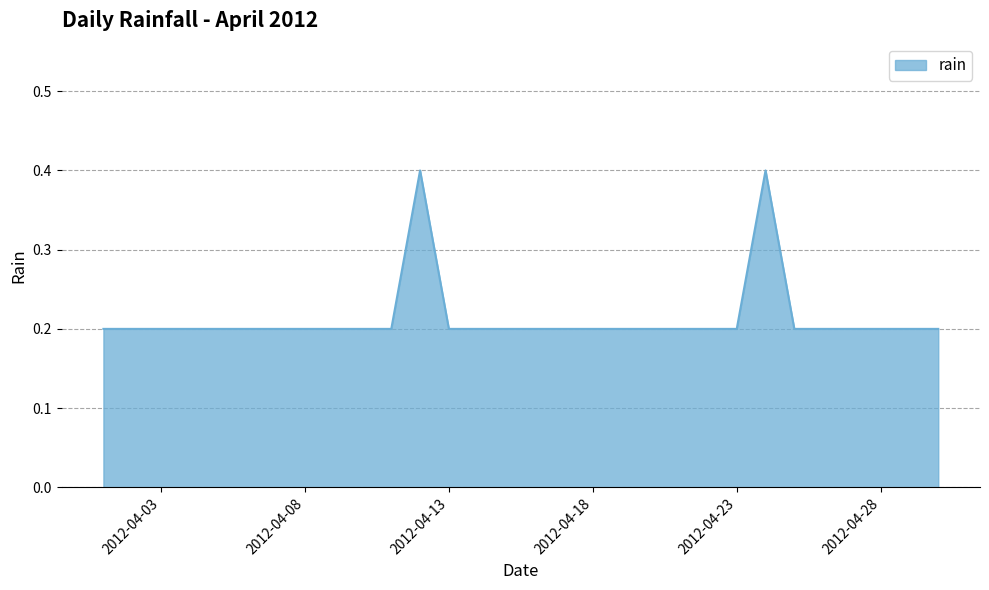

What is the maximum value shown in the chart?

0.4